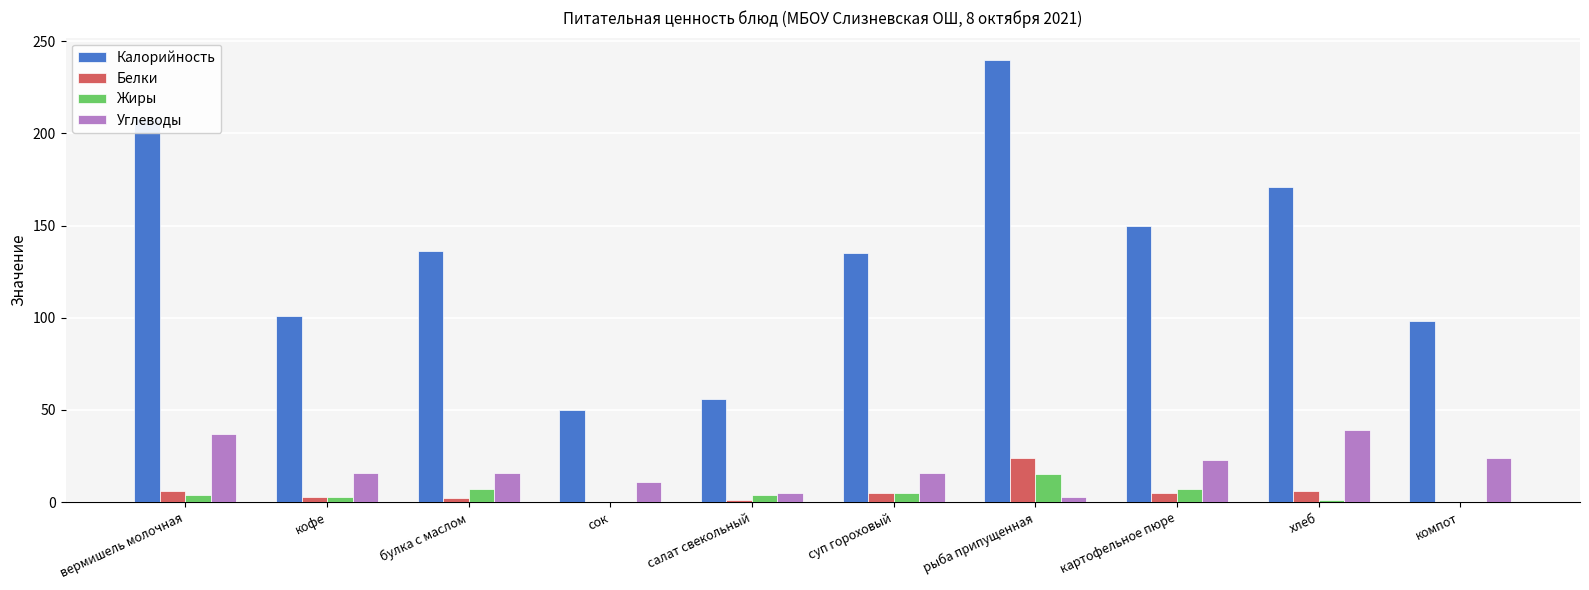

How many groups of bars are there?

10